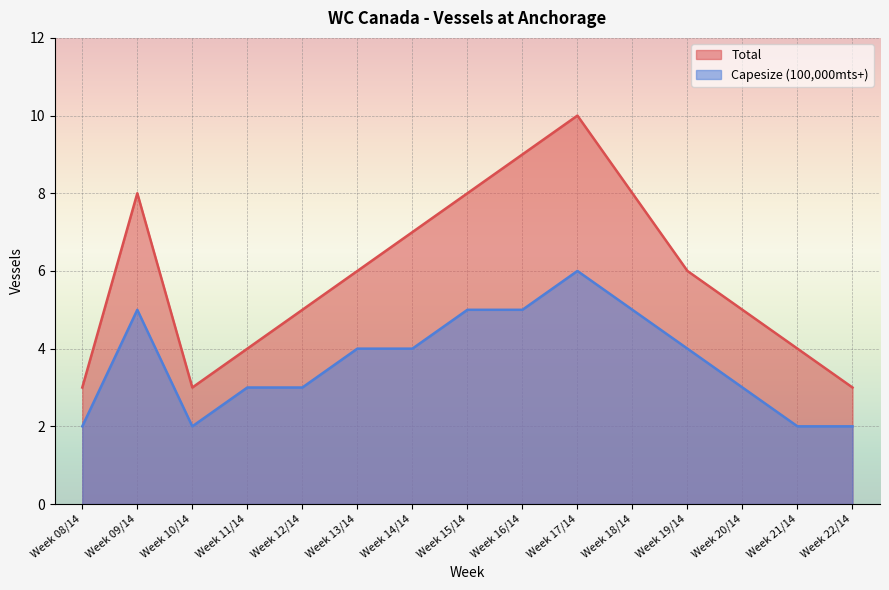

True or false: Total has a value of 5 at Week 12/14.

True